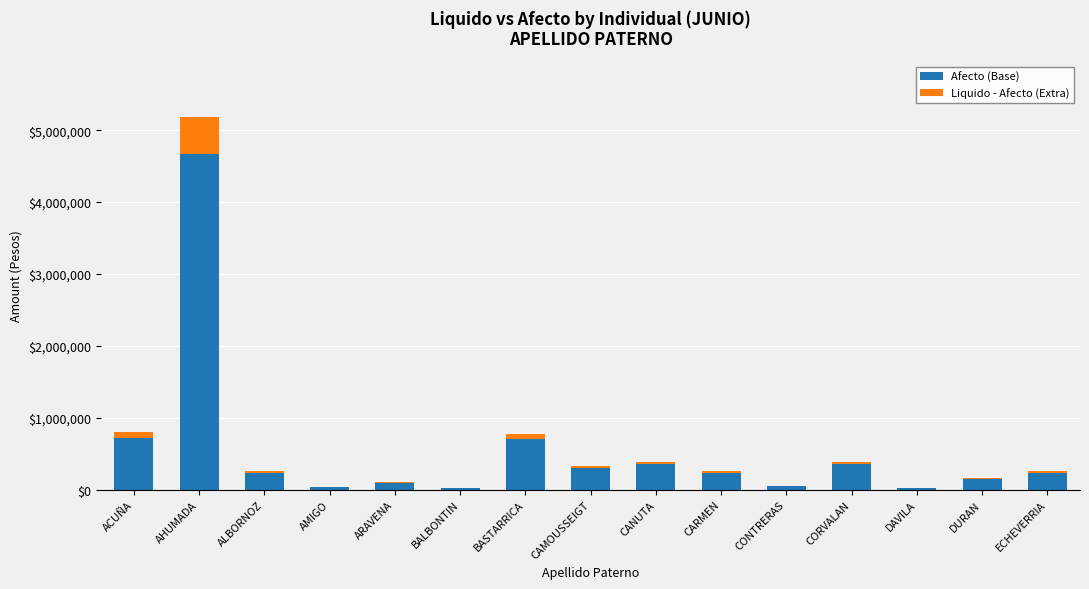

Which category has the highest value in the Afecto (Base) series?

AHUMADA